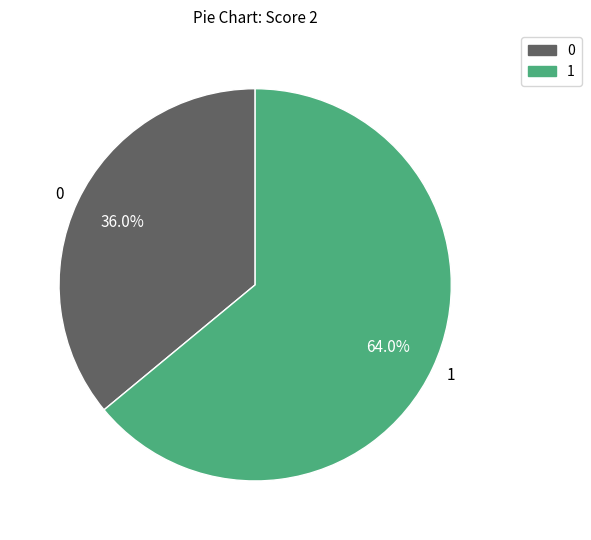

Is there a majority slice in this chart?

Yes